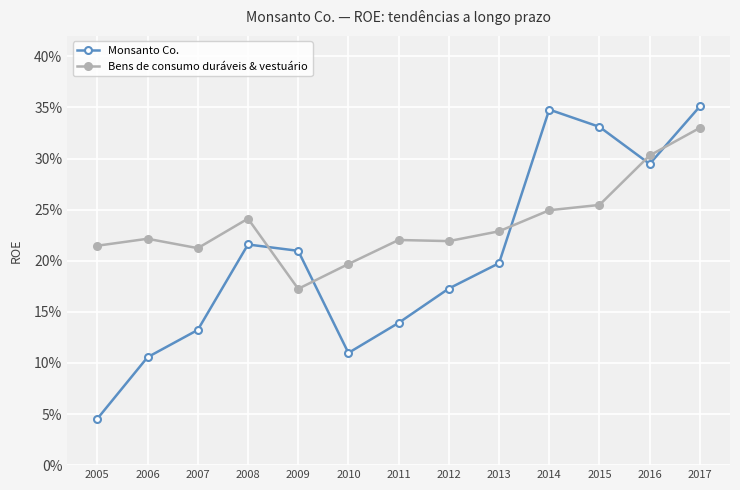

What is the greatest value displayed?

0.4